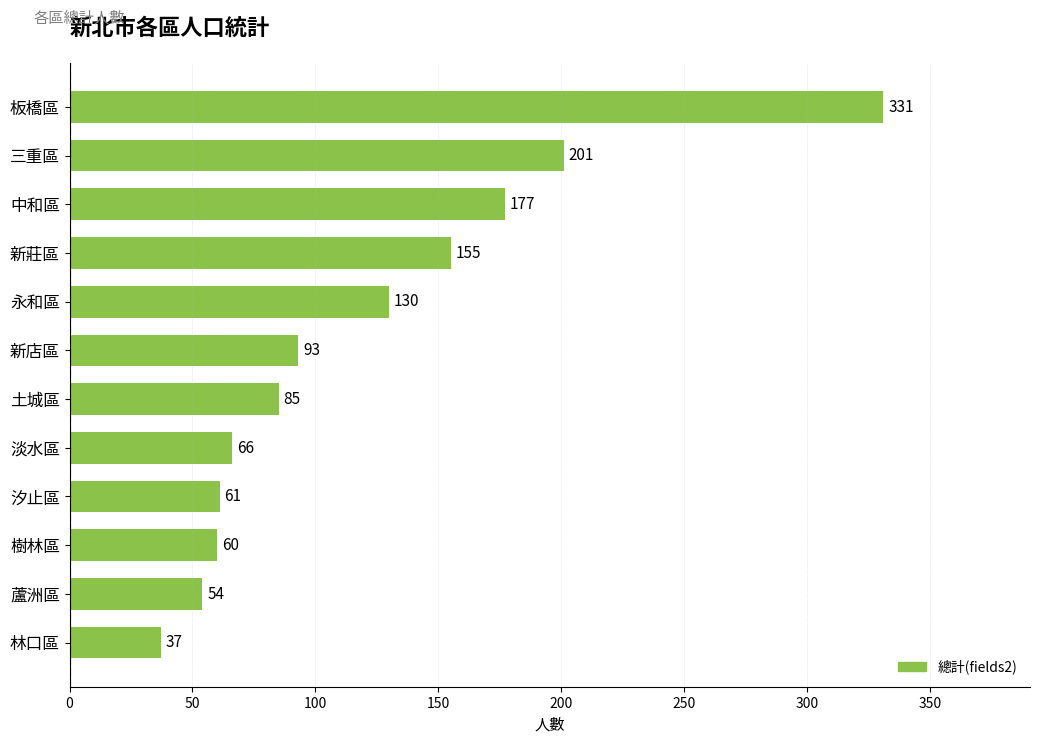

Approximately how many times larger is the value at 汐止區 compared to 蘆洲區?

1.1